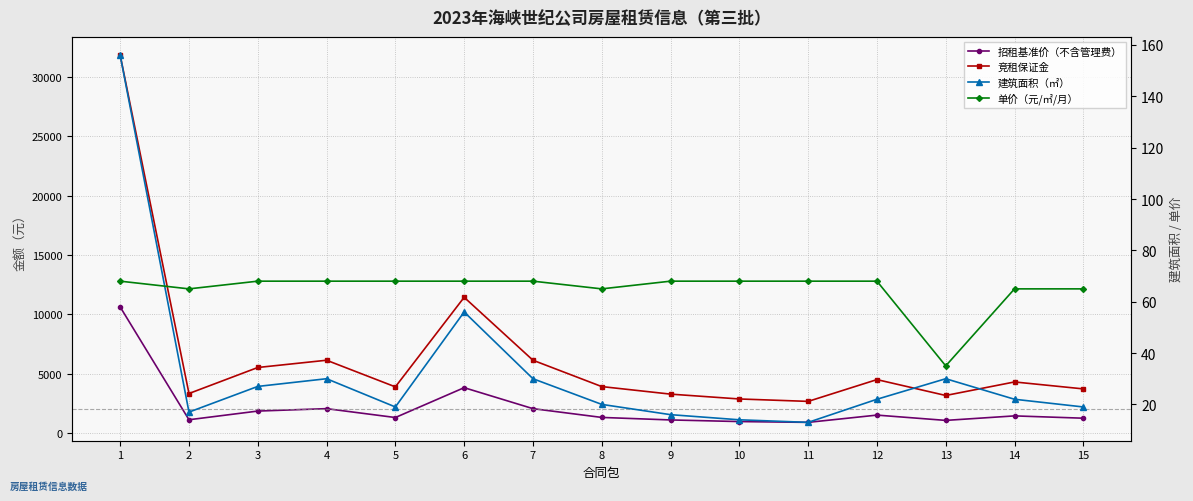

How many data points in 竞租保证金 are less than 3900?

7